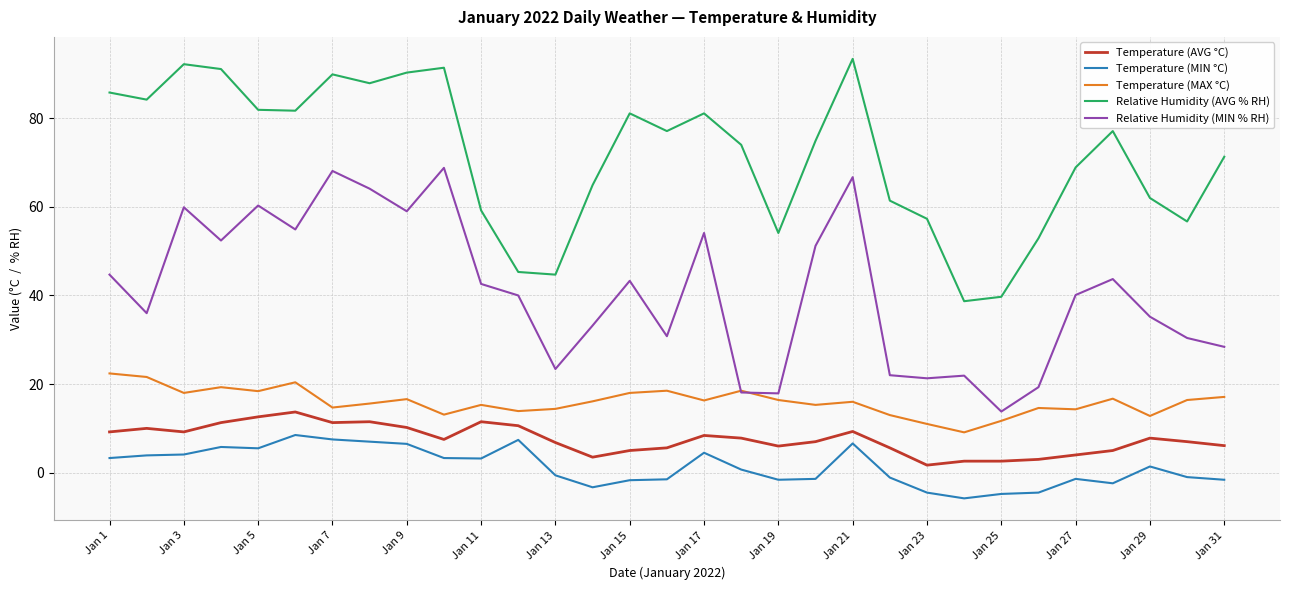

What is the maximum value shown in the chart?

93.4